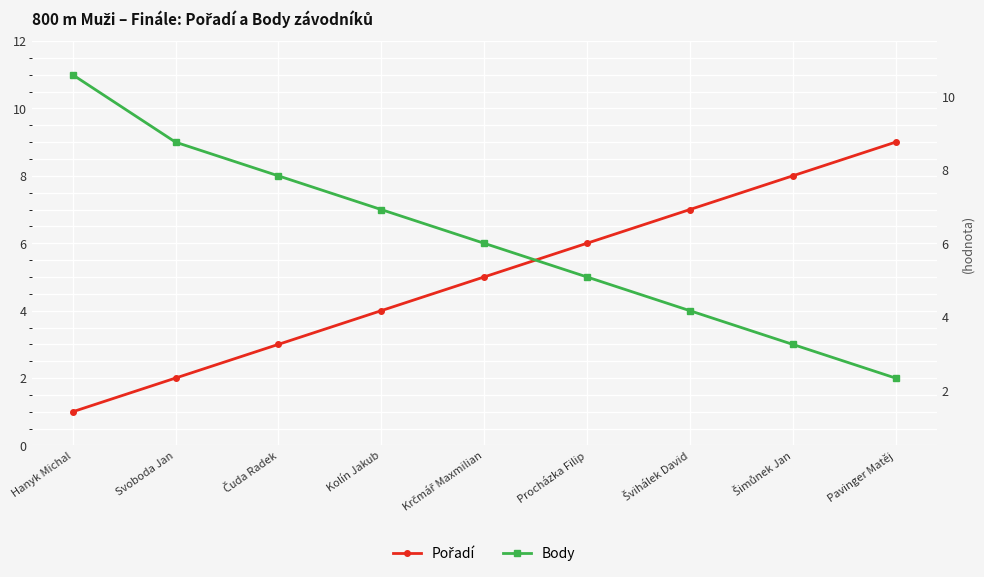

What is the smallest value displayed?

1